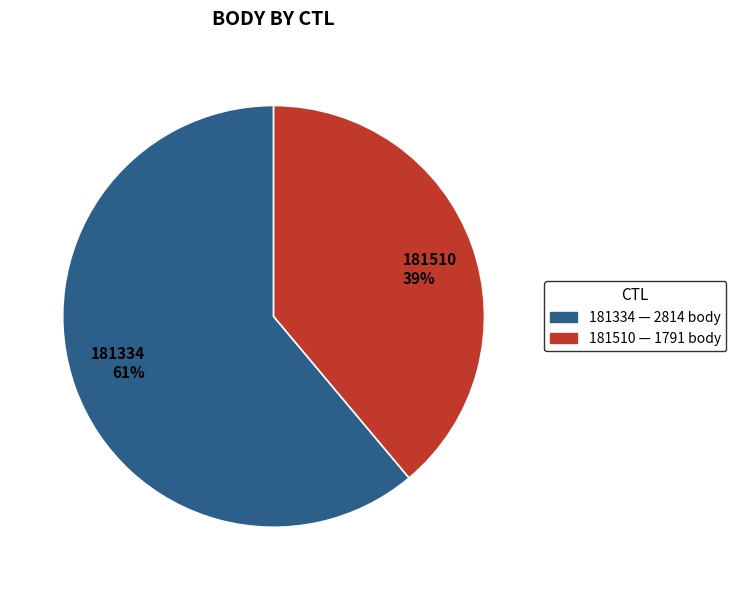

Which slice is the smallest?

181510